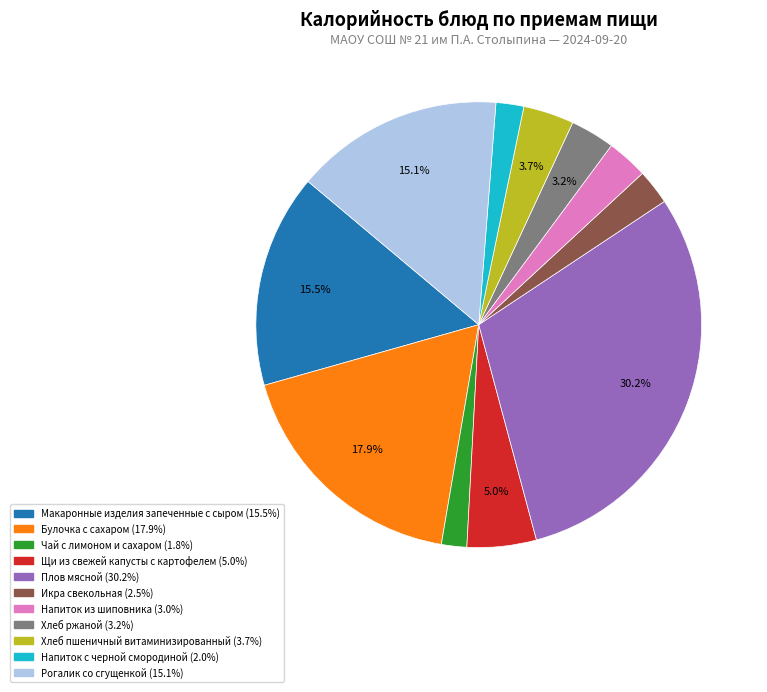

What percentage is the Напиток из шиповника slice, to the nearest percent?

3%